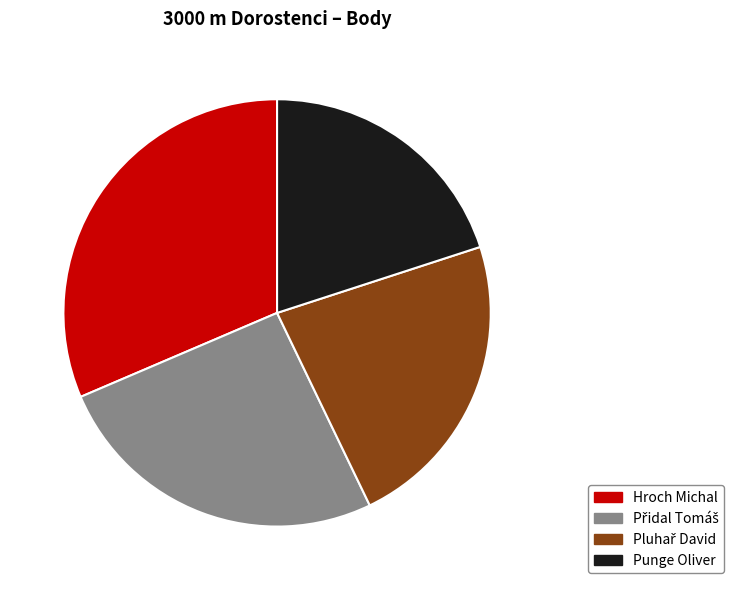

What is the largest slice in the pie chart?

Hroch Michal